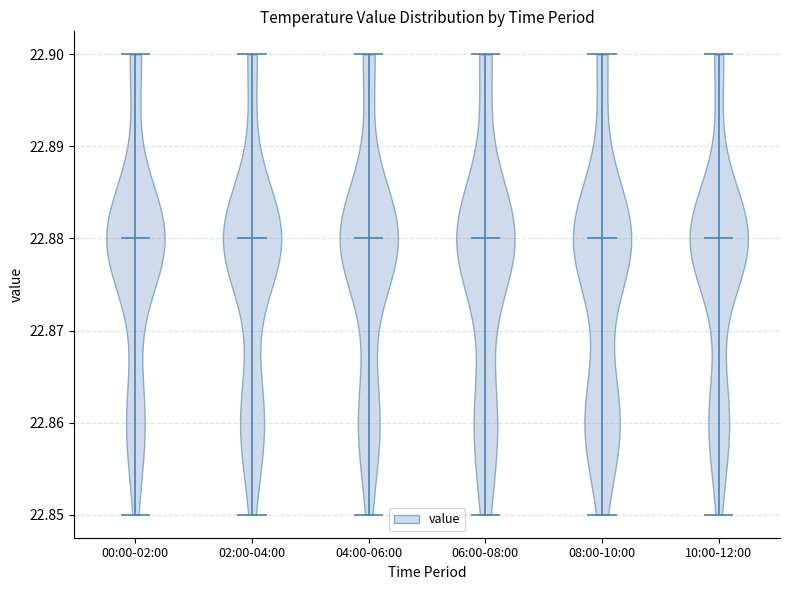

Reading left to right, read every violin against the y-axis: where its median line is, and the lowest and highest points it reaches. The values are not printed on the chart, so give them approximately, as read against the axis.

00:00-02:00: median line 22.88, lowest point 22.85, highest point 22.90
02:00-04:00: median line 22.88, lowest point 22.85, highest point 22.90
04:00-06:00: median line 22.88, lowest point 22.85, highest point 22.90
06:00-08:00: median line 22.88, lowest point 22.85, highest point 22.90
08:00-10:00: median line 22.88, lowest point 22.85, highest point 22.90
10:00-12:00: median line 22.88, lowest point 22.85, highest point 22.90